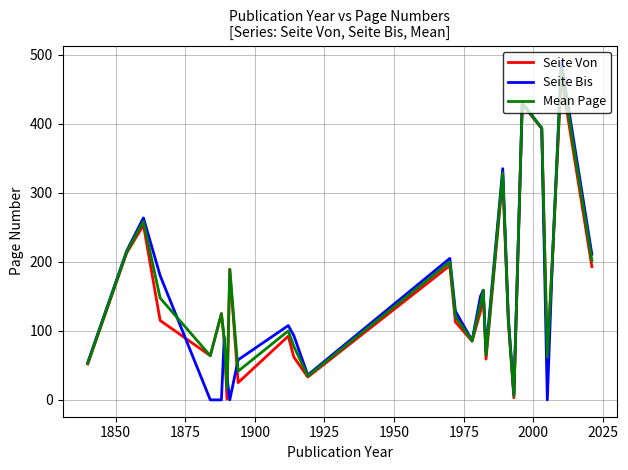

What is the greatest value displayed?

489.0